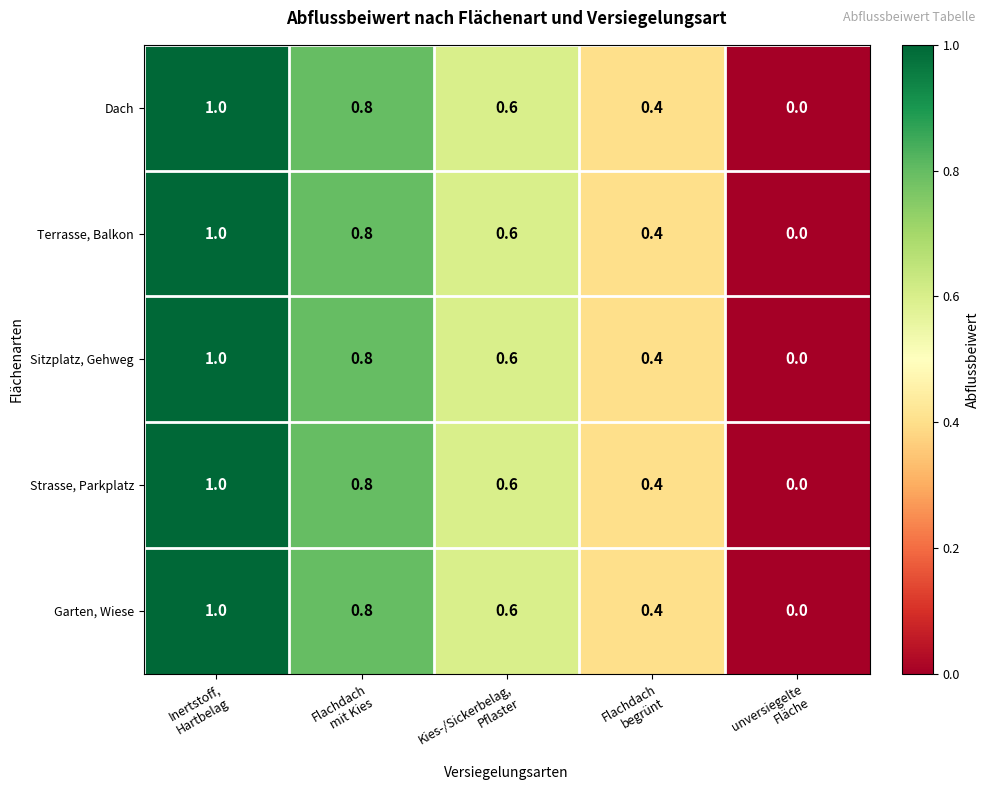

What is the average value of the Garten, Wiese series?

0.6